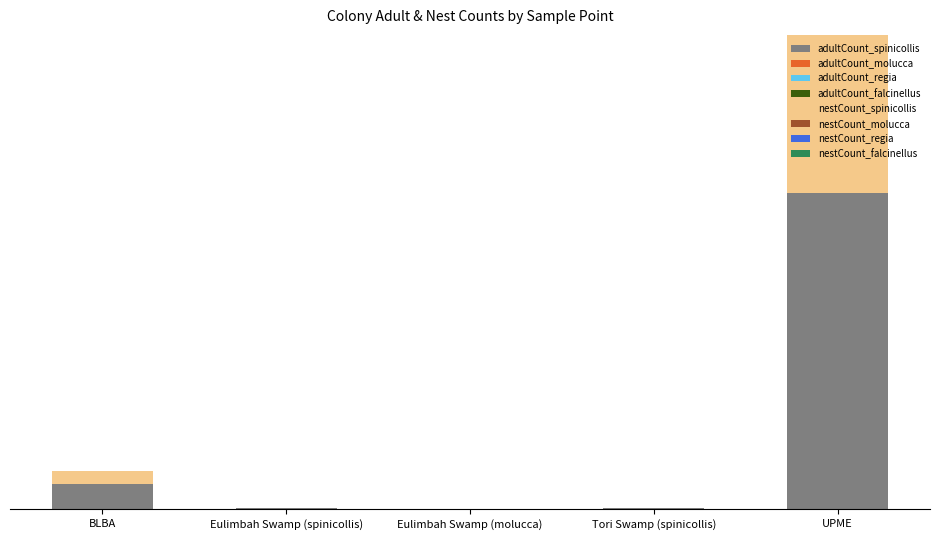

At which category is the sum across all series the highest?

UPME